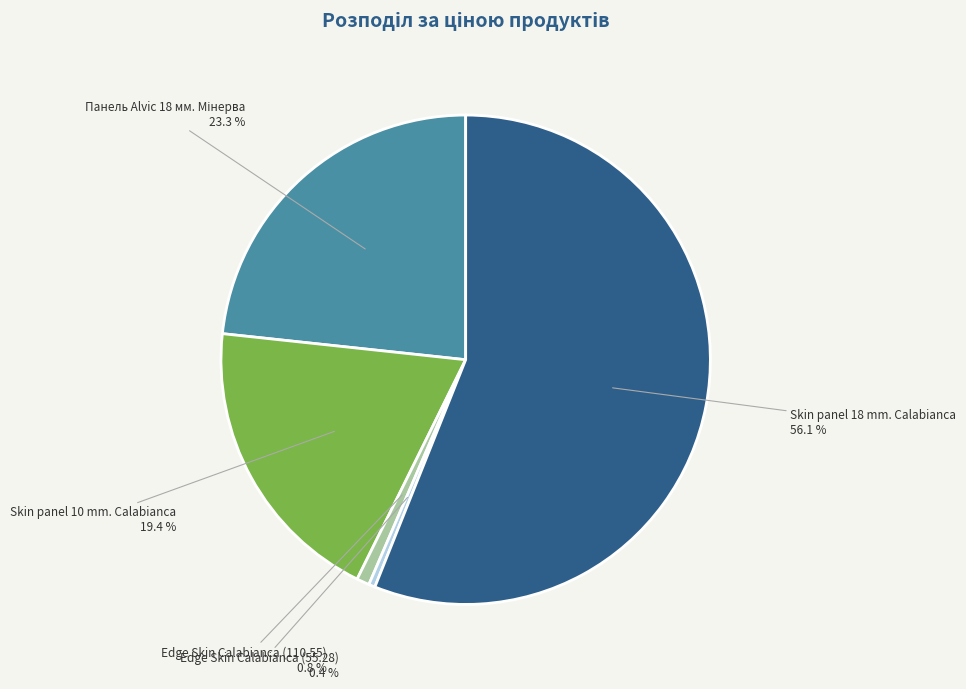

How much of the chart is everything except Skin panel 18 mm. Calabianca?

43.9%